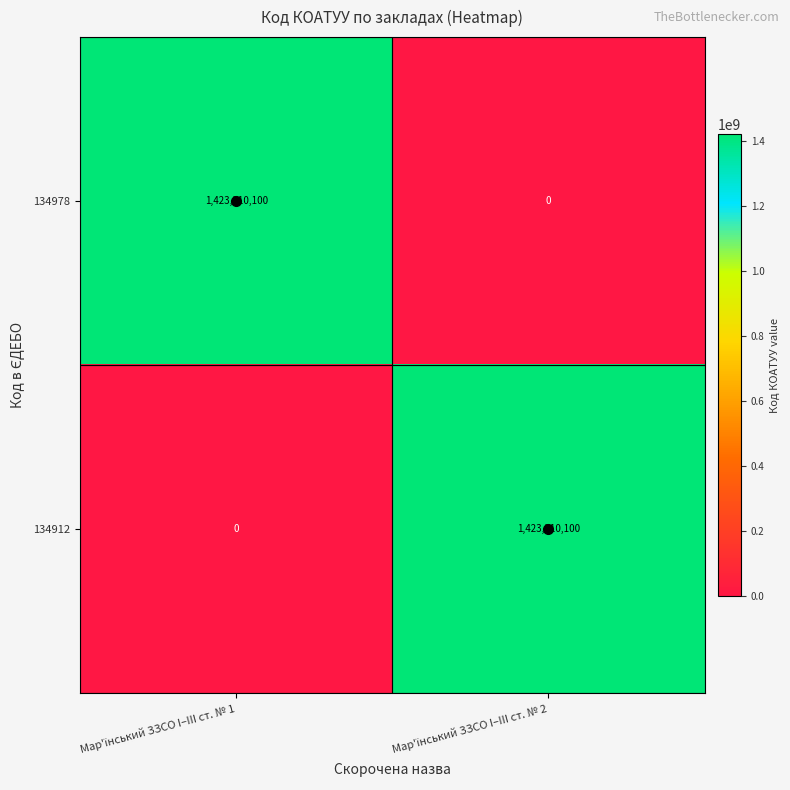

What is the sum of all 134978 values?

1423310100